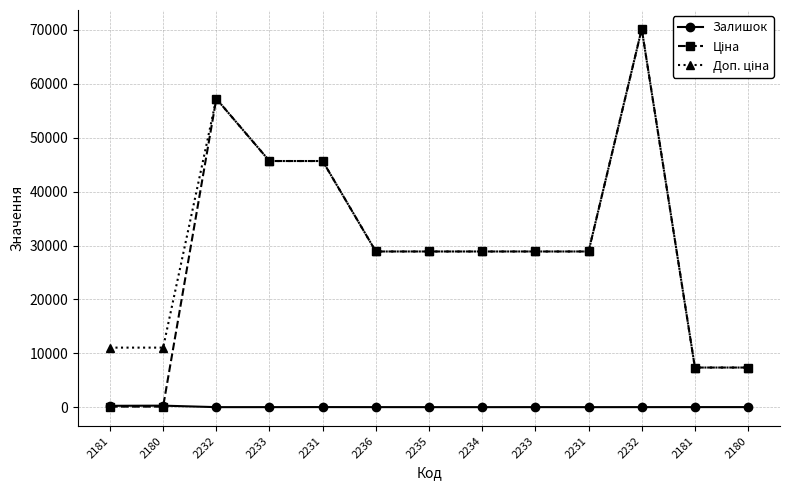

Is the value of Залишок at 2180 greater than the value of Доп. ціна at 2180?

No